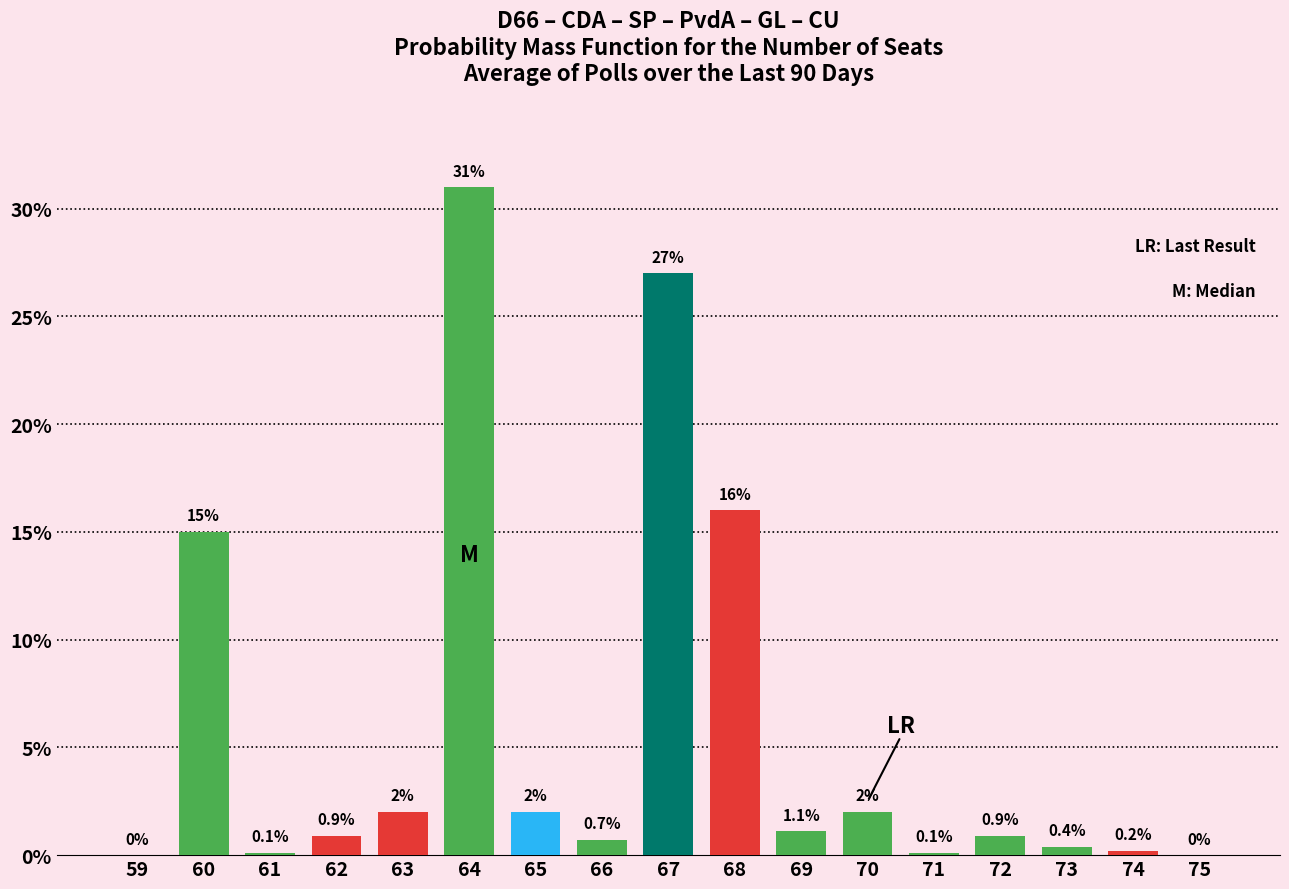

Reading left to right, transcribe all the data shown in this chart.

59=0.0	60=15.0	61=0.1	62=0.9	63=2.0	64=31.0	65=2.0	66=0.7	67=27.0	68=16.0	69=1.1	70=2.0	71=0.1	72=0.9	73=0.4	74=0.2	75=0.0